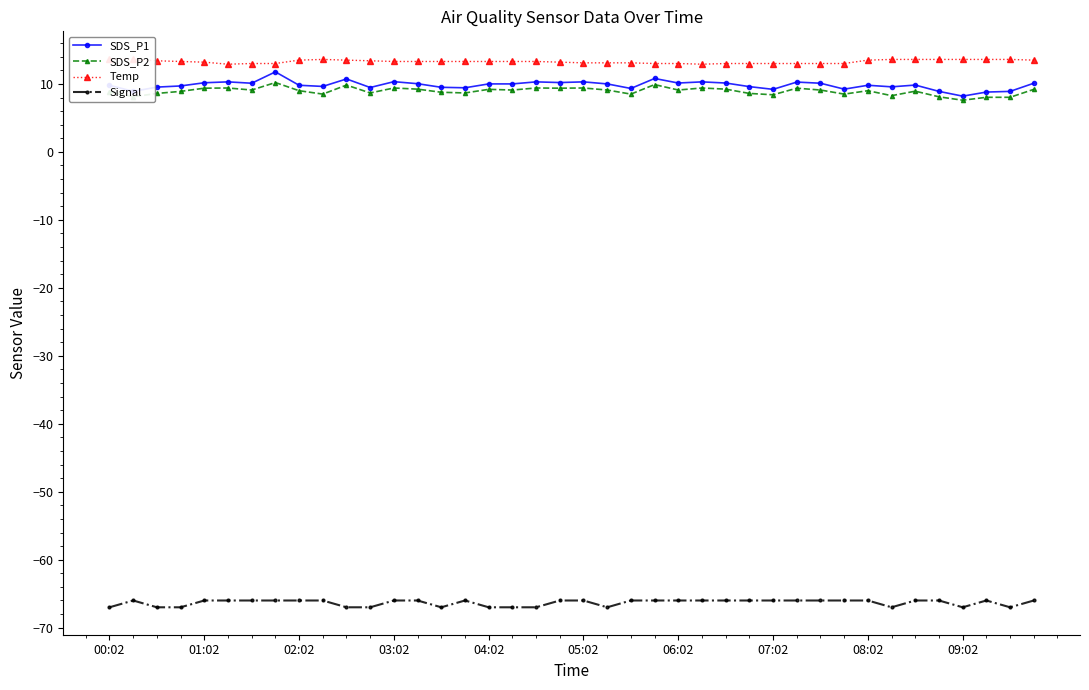

How many lines are shown in the chart?

4